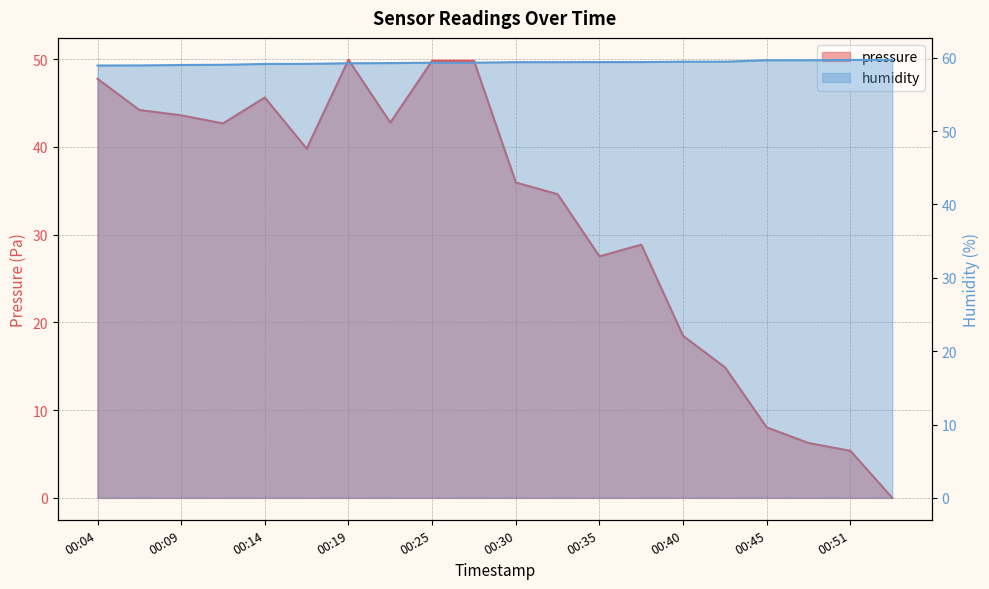

The value of pressure at 00:30 is 35.9. True or false?

True